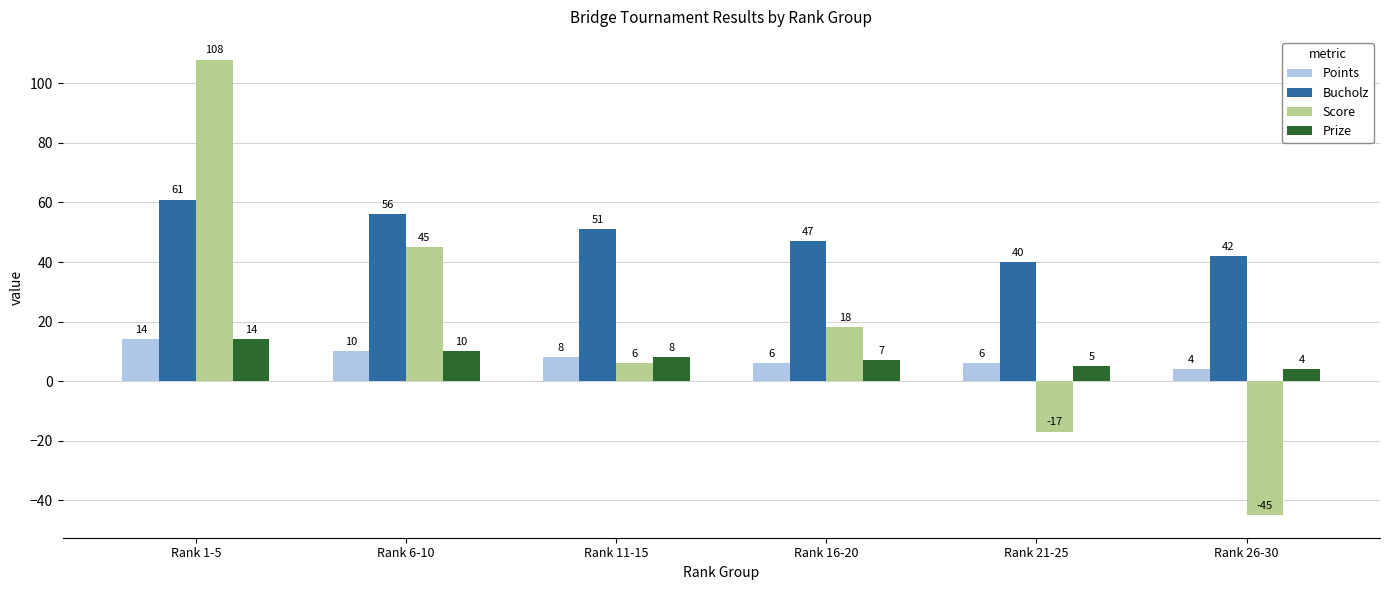

The value of Score at Rank 1-5 is 108. True or false?

True